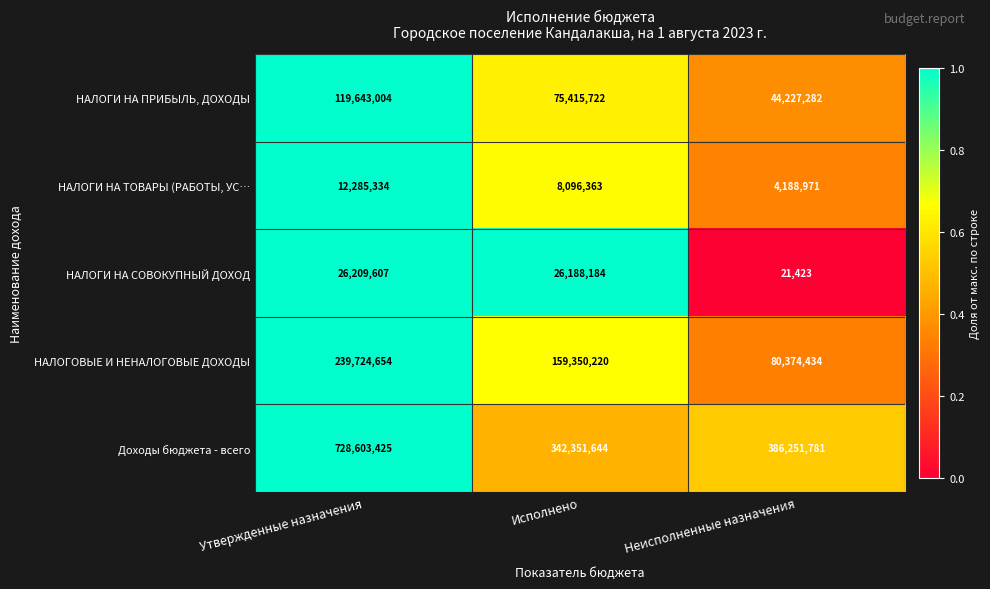

The НАЛОГИ НА СОВОКУПНЫЙ ДОХОД series shows 17691710 at Исполнено. True or false?

False